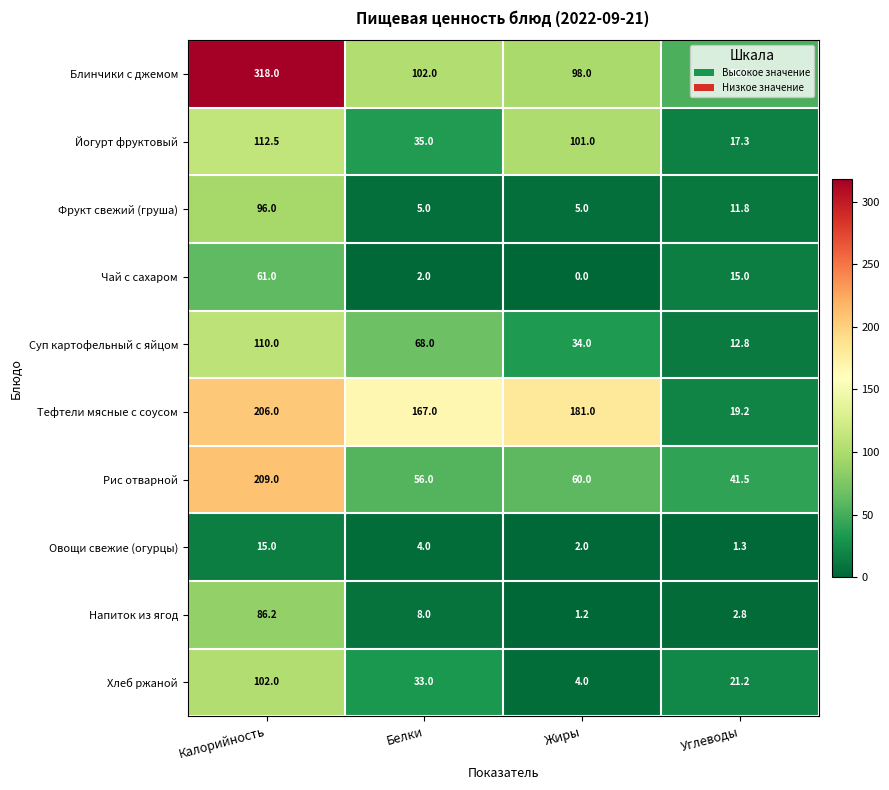

At which category is the sum across all series the highest?

Калорийность